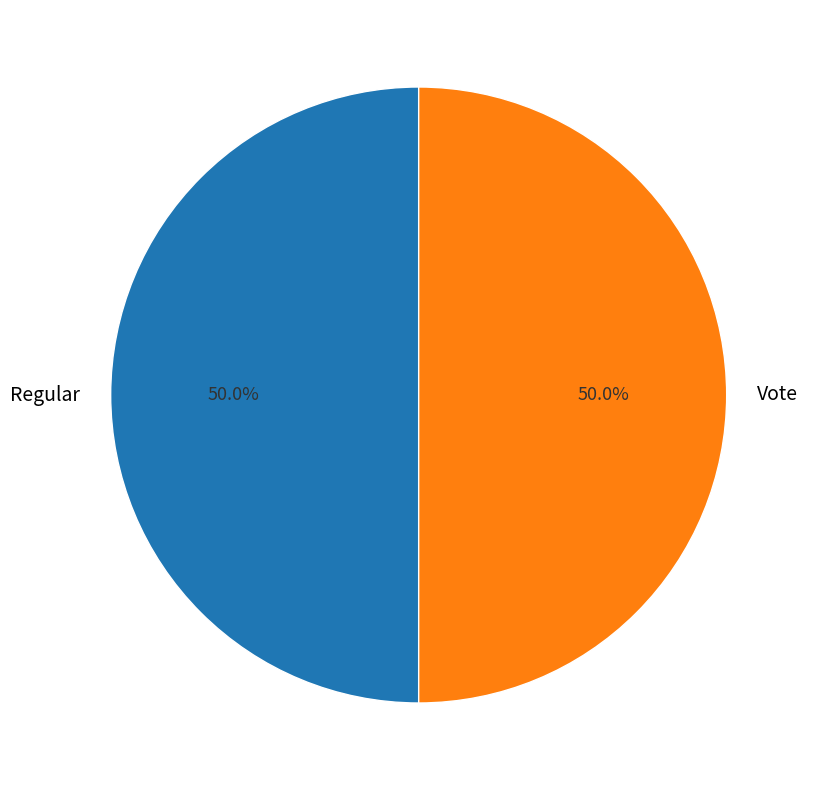

Is the sum of Vote and Regular greater than half?

Yes